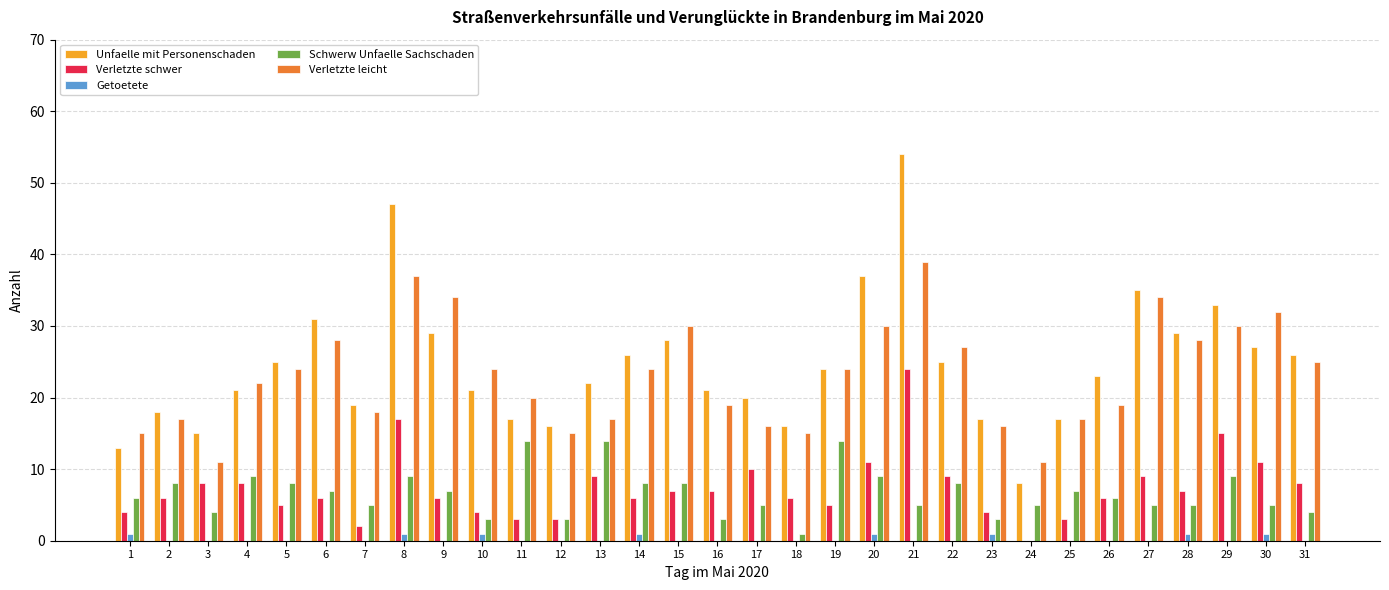

Are the bars horizontal?

No